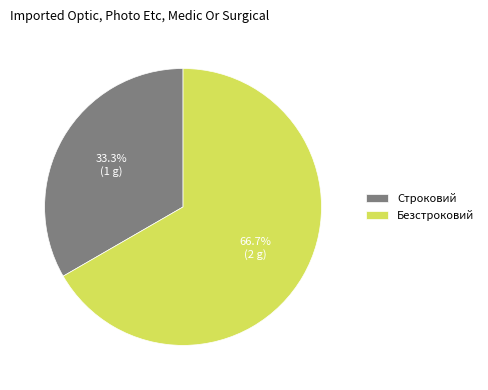

Is Безстроковий the majority of the pie?

Yes